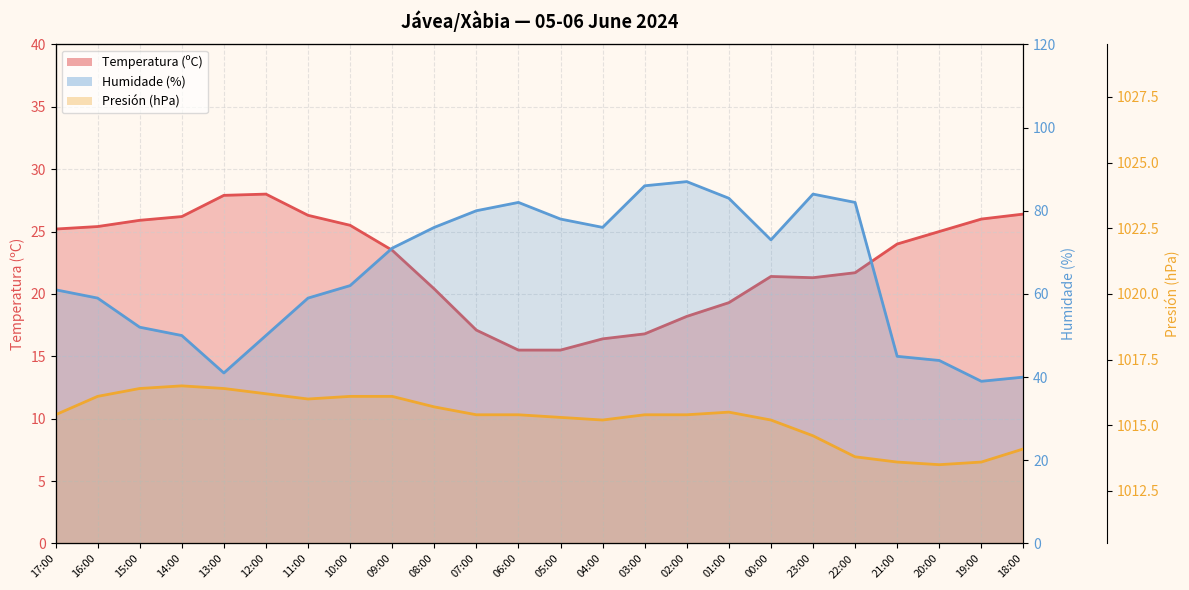

What are all the series names shown in the legend?

Temperatura (ºC), Humidade (%), Presión (hPa)